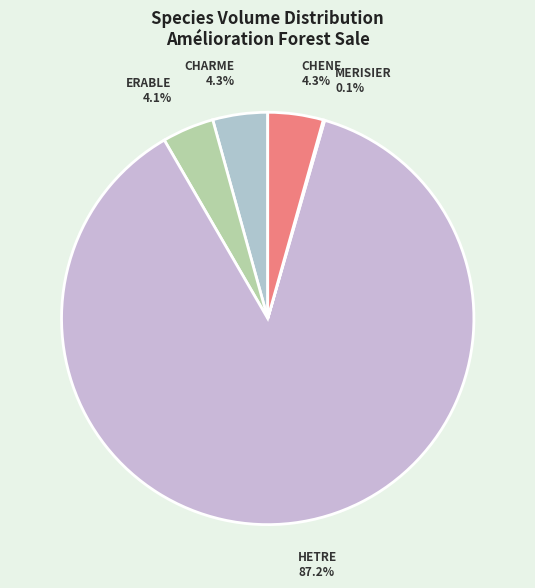

What is the majority slice?

HETRE